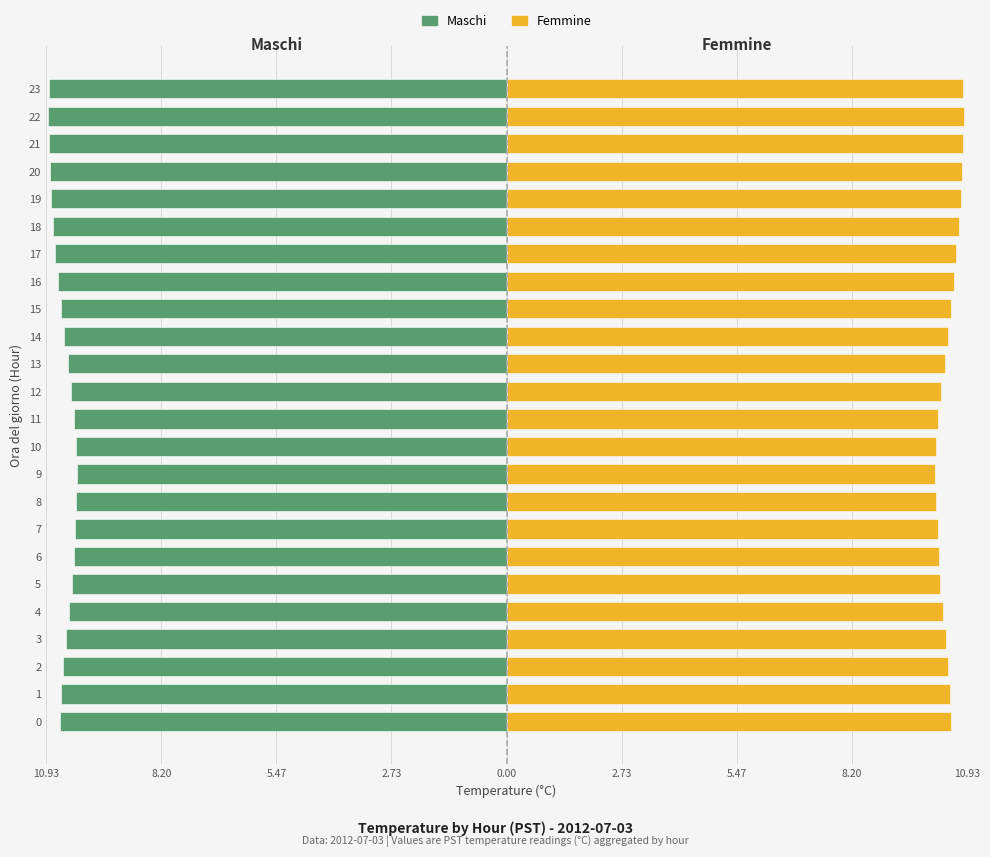

Reading left to right, what are all the values shown in this chart?

Maschi: -10.6	-10.6	-10.5	-10.4	-10.4	-10.3	-10.3	-10.2	-10.2	-10.2	-10.2	-10.3	-10.3	-10.4	-10.5	-10.6	-10.7	-10.7	-10.8	-10.8	-10.8	-10.9	-10.9	-10.9
Femmine: 10.6	10.5	10.5	10.4	10.4	10.3	10.3	10.2	10.2	10.2	10.2	10.2	10.3	10.4	10.5	10.6	10.6	10.7	10.7	10.8	10.8	10.8	10.8	10.8